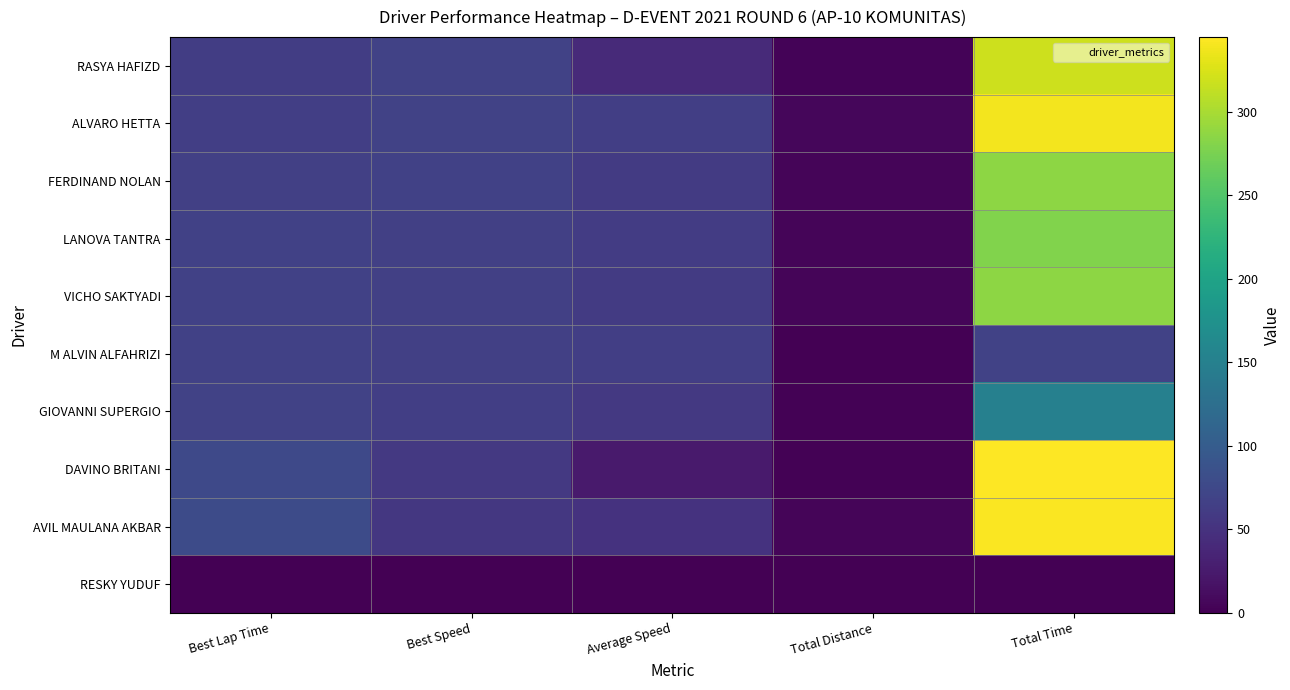

What is the total value across all series at Best Speed?

572.4